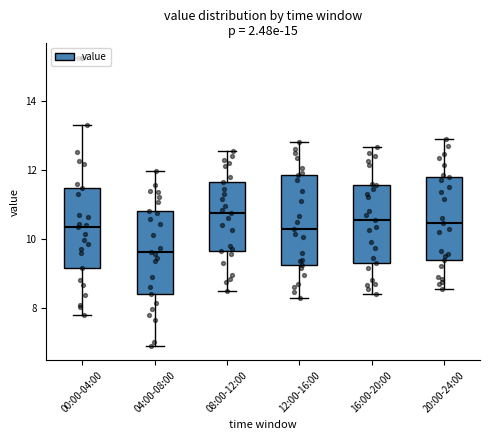

Reading left to right, read every box against the y-axis: the position of its median line, the range the box covers, and the ends of its whiskers. The values are not printed on the chart, so give them approximately, as read against the axis.

00:00-04:00: median 10.4, box 9.2 to 11.4, whiskers 7.8 to 13.4
04:00-08:00: median 9.6, box 8.4 to 10.8, whiskers 7.0 to 12.0
08:00-12:00: median 10.8, box 9.6 to 11.6, whiskers 8.6 to 12.6
12:00-16:00: median 10.4, box 9.2 to 11.8, whiskers 8.4 to 12.8
16:00-20:00: median 10.6, box 9.4 to 11.6, whiskers 8.4 to 12.6
20:00-24:00: median 10.4, box 9.4 to 11.8, whiskers 8.6 to 13.0